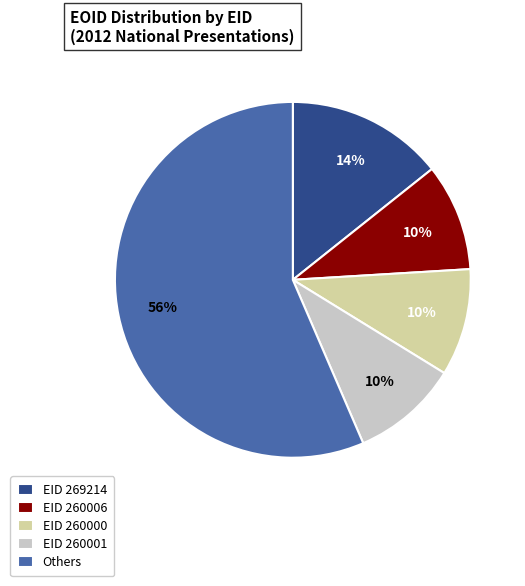

To the nearest percent, what percentage of the pie is EID 260006?

10%